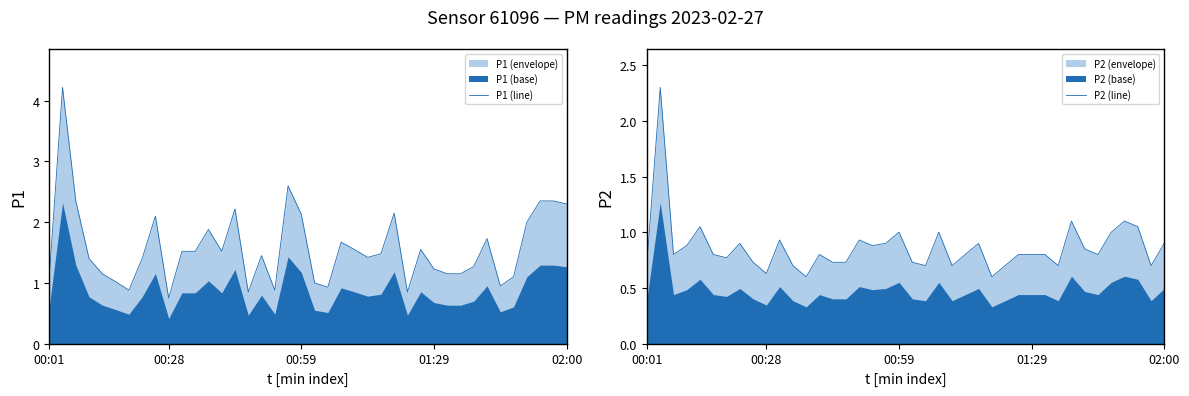

What position from the left is 00:59?

3